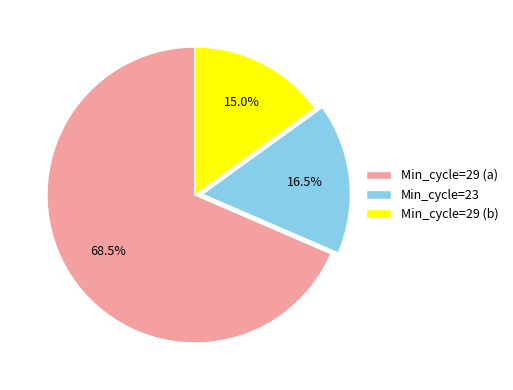

Is the sum of Min_cycle=23 and Min_cycle=29 (b) greater than half?

No